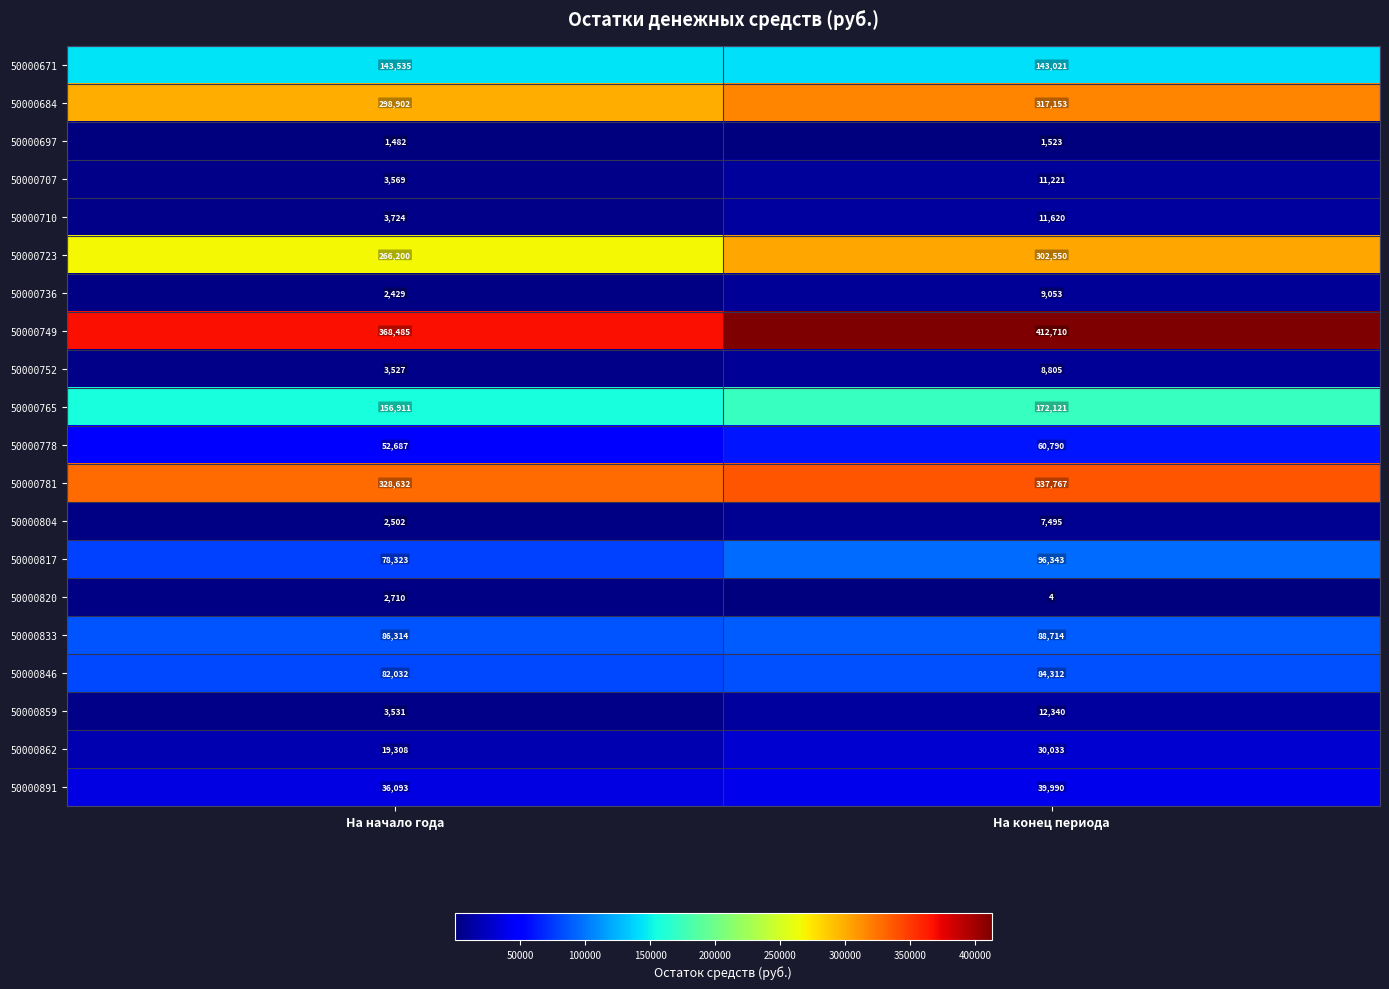

How many data points does each series have?

2